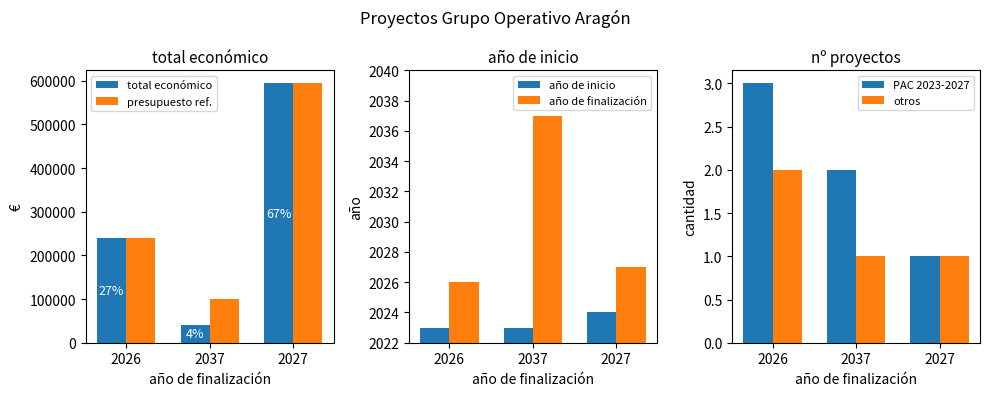

Read the PAC 2023-2027 value at 2037.

2